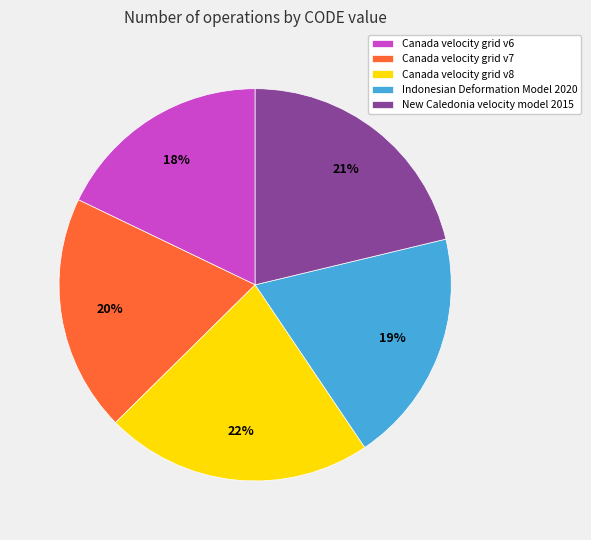

Which has a higher value, Indonesian Deformation Model 2020 or New Caledonia velocity model 2015?

New Caledonia velocity model 2015